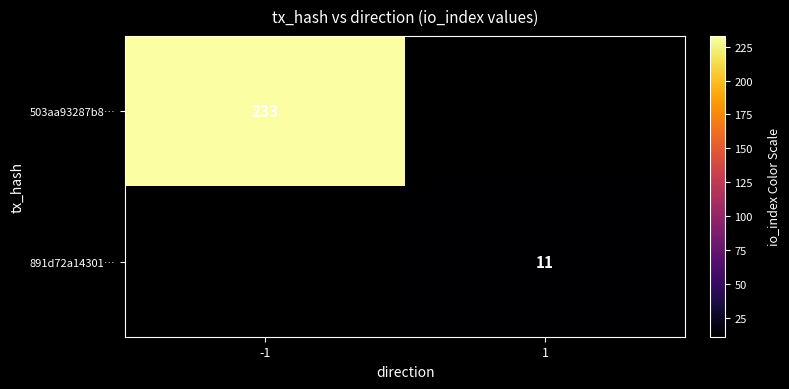

Is the value of 503aa93287b8… at -1 greater than the value of 891d72a14301… at 1?

Yes